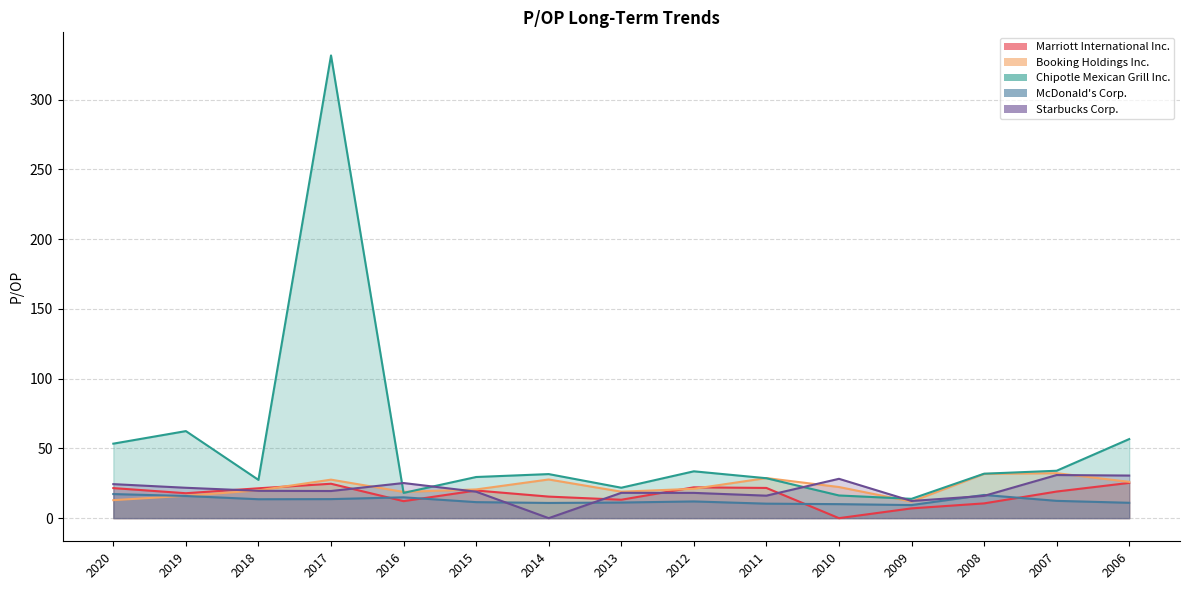

Count the number of categories in the chart.

15